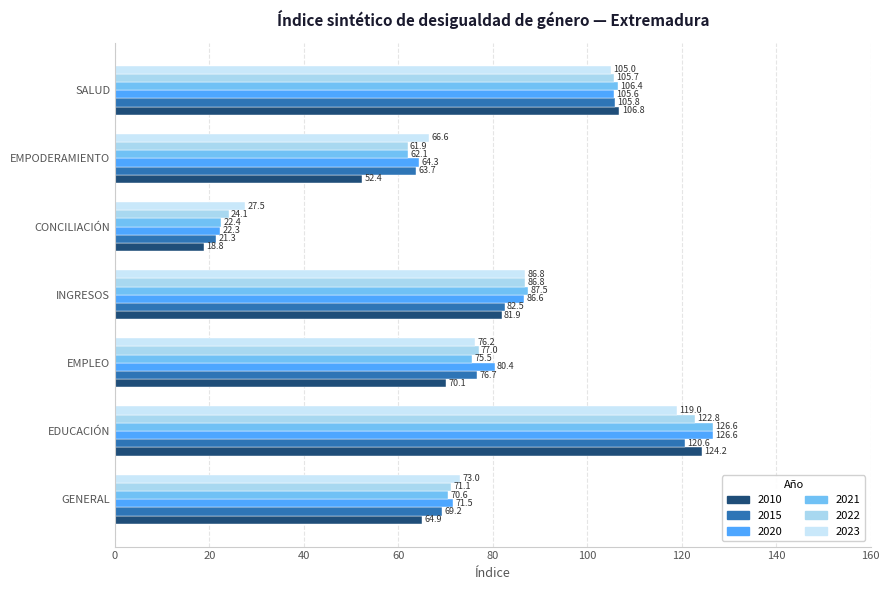

Reading right to left, transcribe all the data shown in this chart.

2010: 106.8	52.4	18.8	81.9	70.1	124.2	64.9
2015: 105.8	63.7	21.3	82.5	76.7	120.6	69.2
2020: 105.6	64.3	22.3	86.6	80.4	126.6	71.5
2021: 106.4	62.1	22.4	87.5	75.5	126.6	70.6
2022: 105.7	61.9	24.1	86.8	77.0	122.8	71.1
2023: 105.0	66.6	27.5	86.8	76.2	119.0	73.0